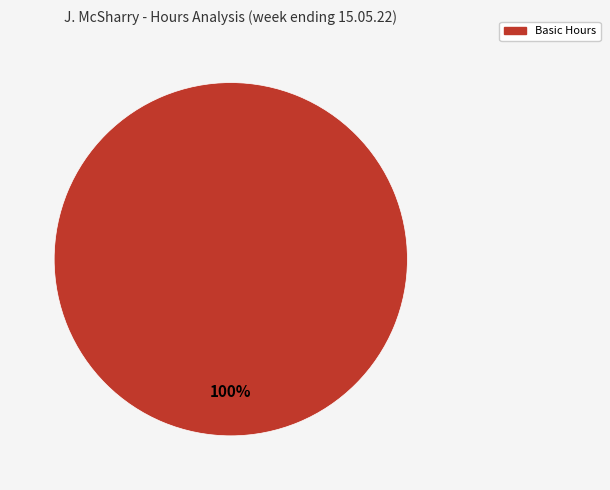

Is Basic Hours the majority of the pie?

Yes